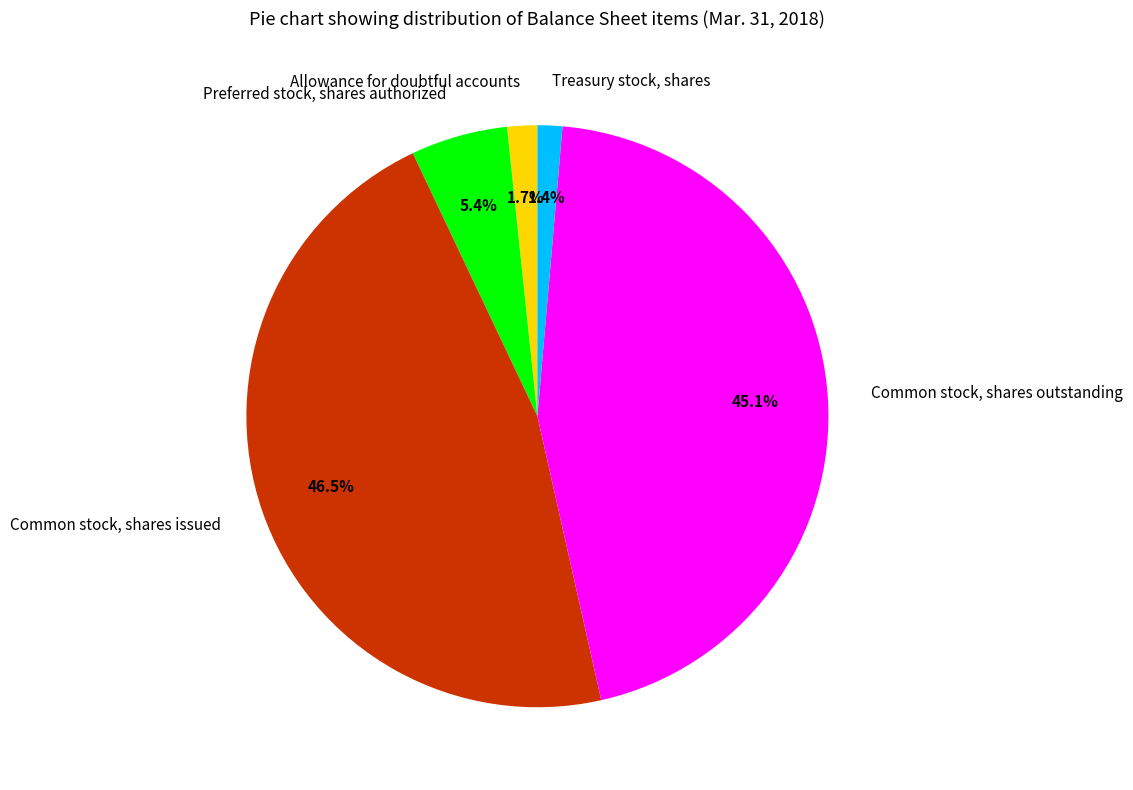

True or false: Preferred stock, shares authorized accounts for 5% of the total.

True